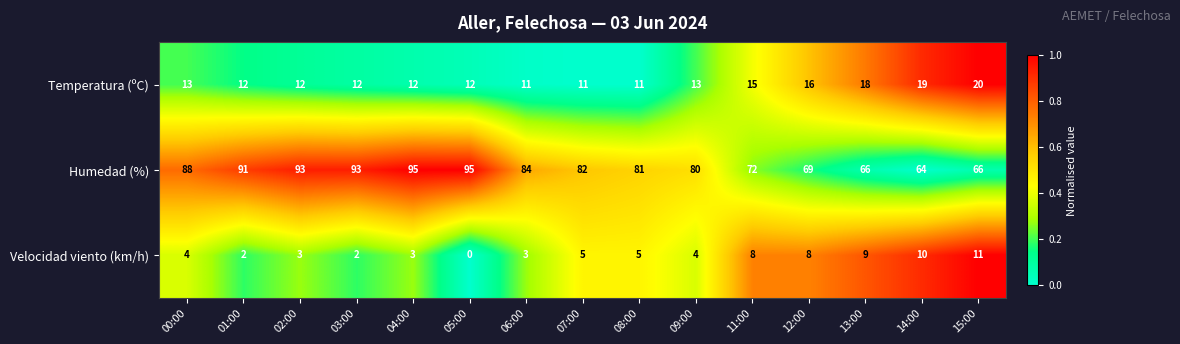

What is the sum of the Velocidad viento (km/h) values at 06:00 and 13:00?

12